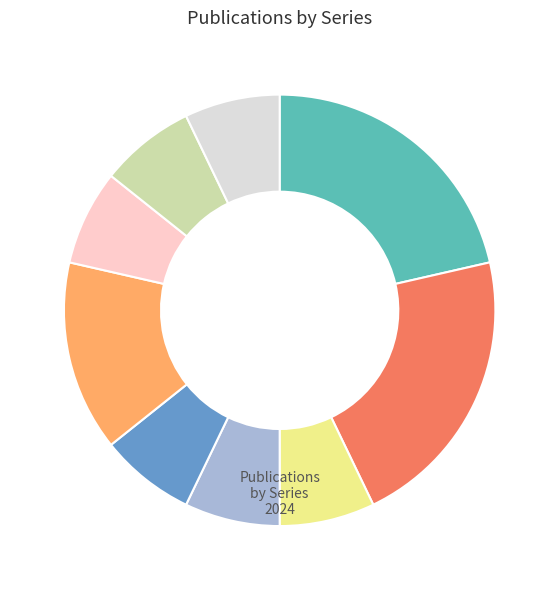

Is there any slice that represents more than half of the pie?

No